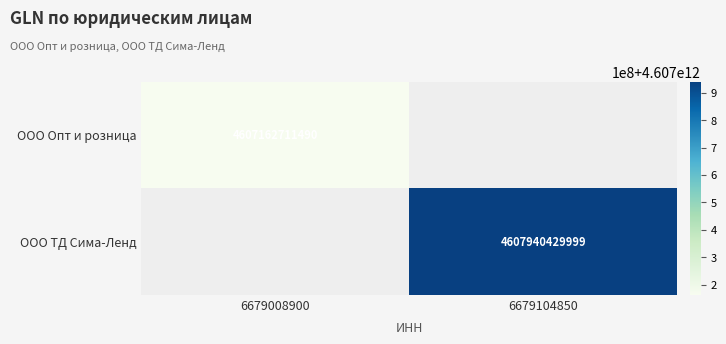

The ООО ТД Сима-Ленд series shows 1850640435703 at 6679104850. True or false?

False